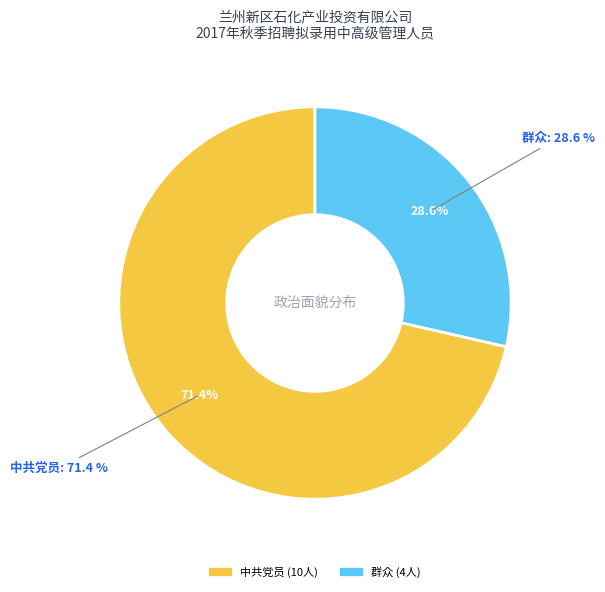

The 陈奇强 slice represents 3% of the pie. True or false?

False